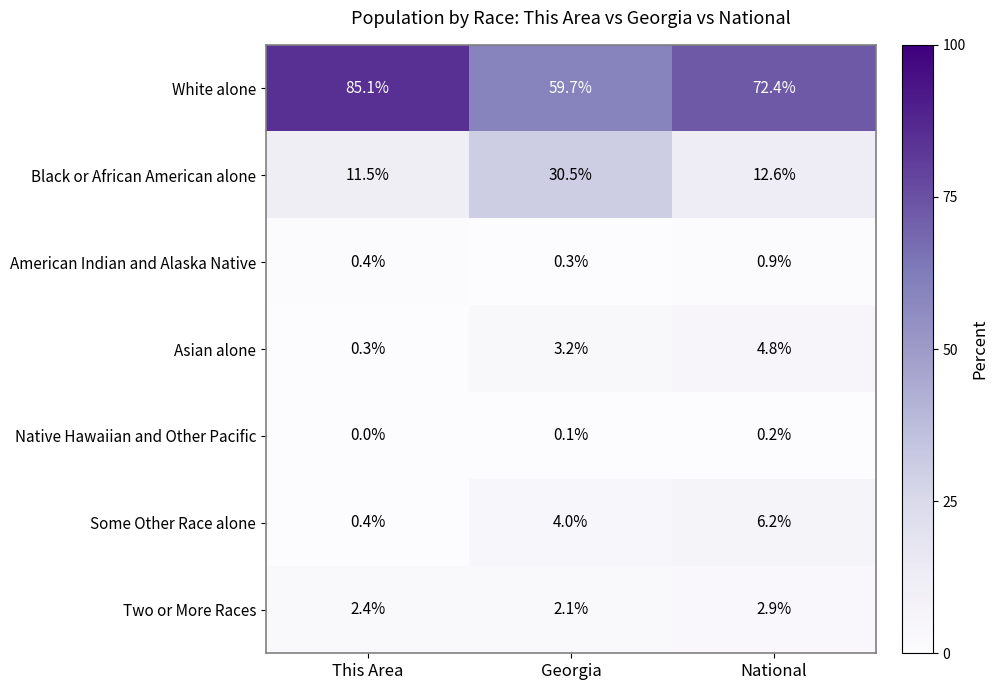

Reading left to right, extract all data points from this chart.

White alone: 85.1	59.7	72.4
Black or African American alone: 11.5	30.5	12.6
American Indian and Alaska Native: 0.4	0.3	0.9
Asian alone: 0.3	3.2	4.8
Native Hawaiian and Other Pacific: 0.0	0.1	0.2
Some Other Race alone: 0.4	4.0	6.2
Two or More Races: 2.4	2.1	2.9